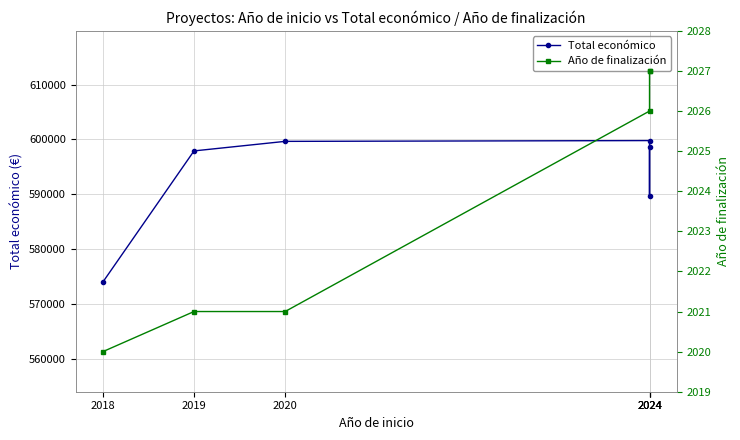

Which series has the largest total across all categories?

Total económico